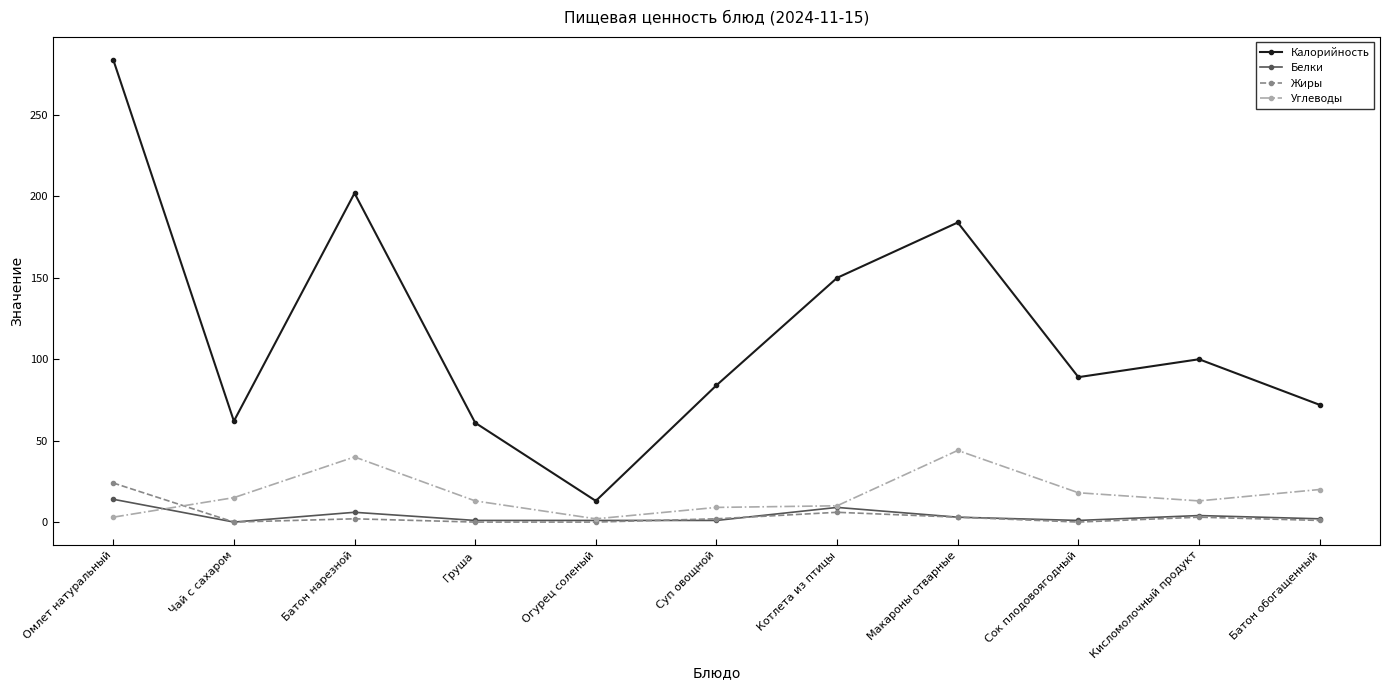

Read the Углеводы value at Чай с сахаром.

15